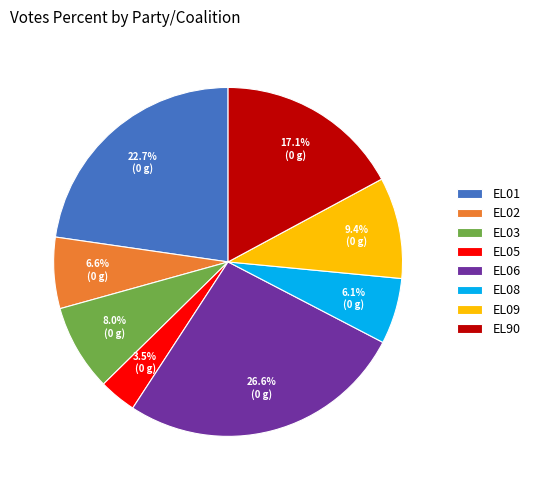

Does any single category account for the majority?

No